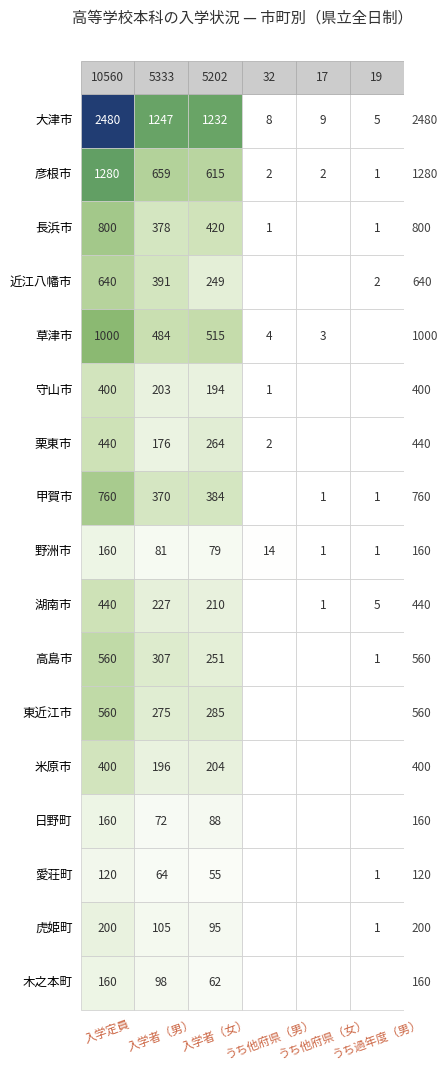

How many series are shown in this chart?

17